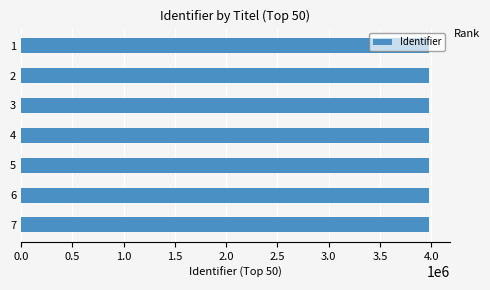

Is it true that the value at 4 is 3983897?

True